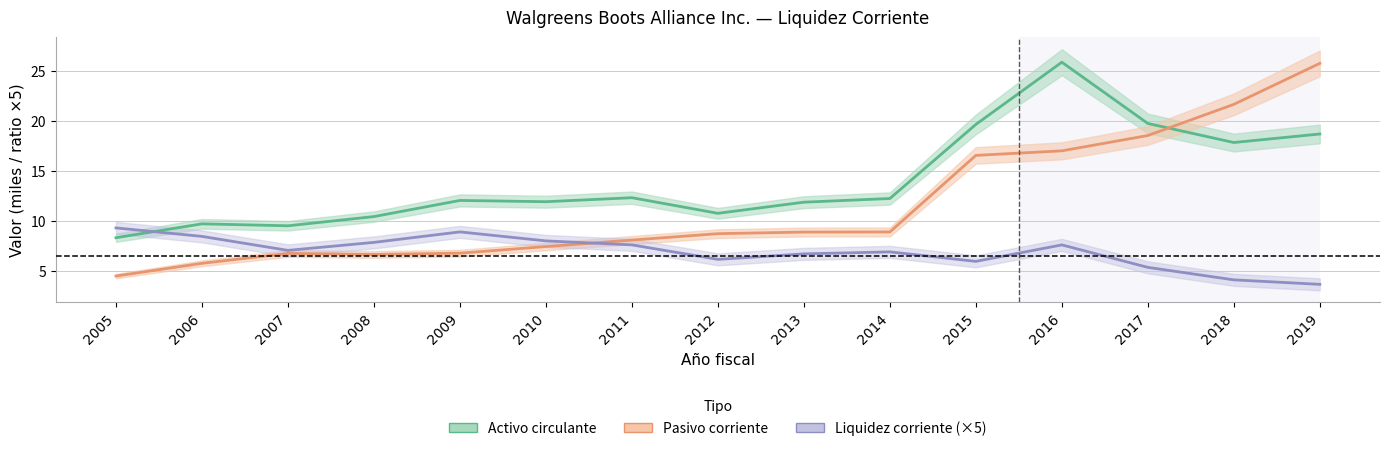

The value of Liquidez corriente at 2019 is 3.6. True or false?

True